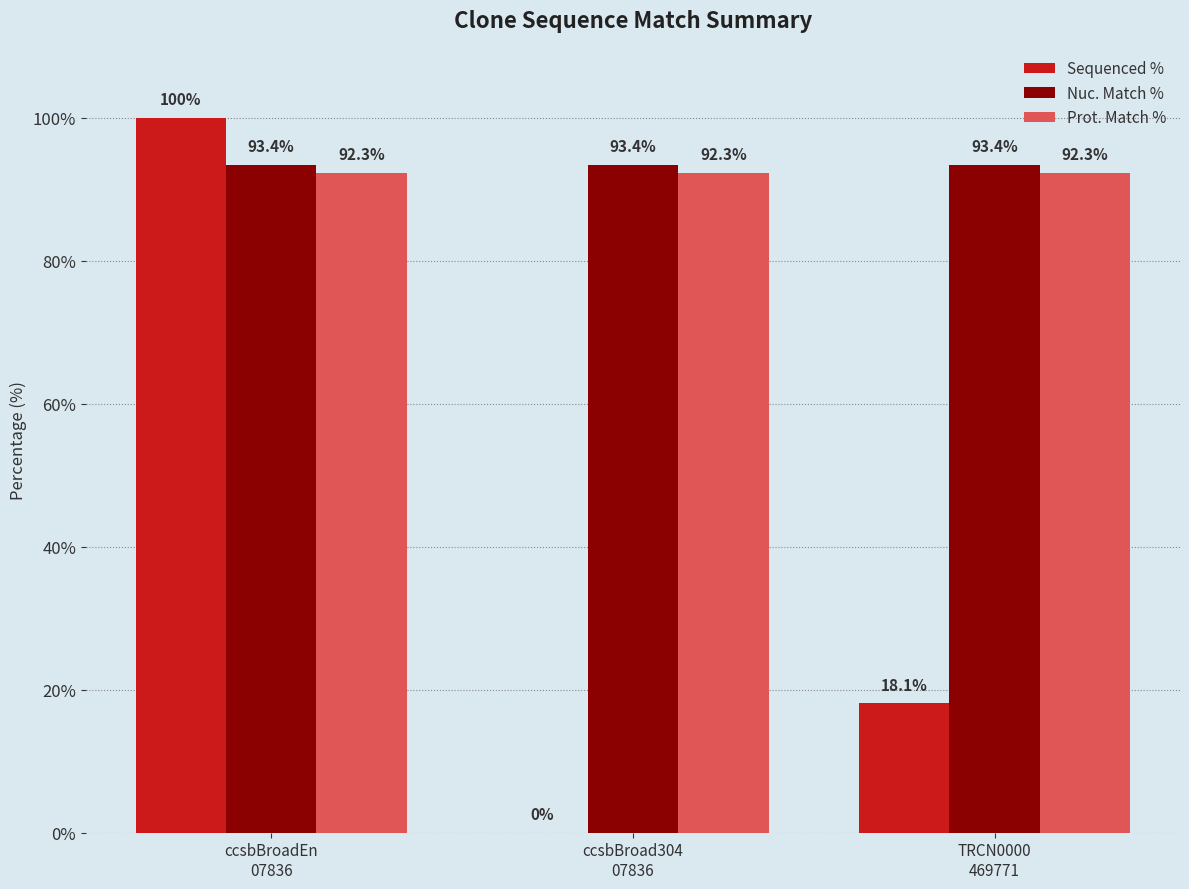

At which category is the sum across all series the highest?

ccsbBroadEn
07836